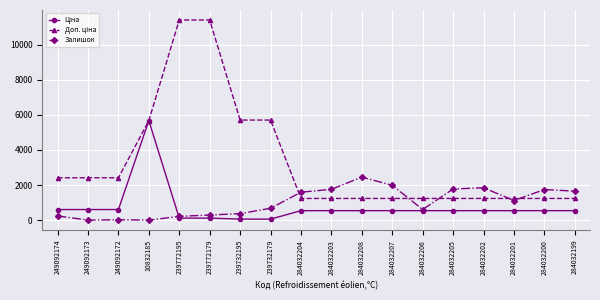

What is the highest value of the Залишок series?

2453.0